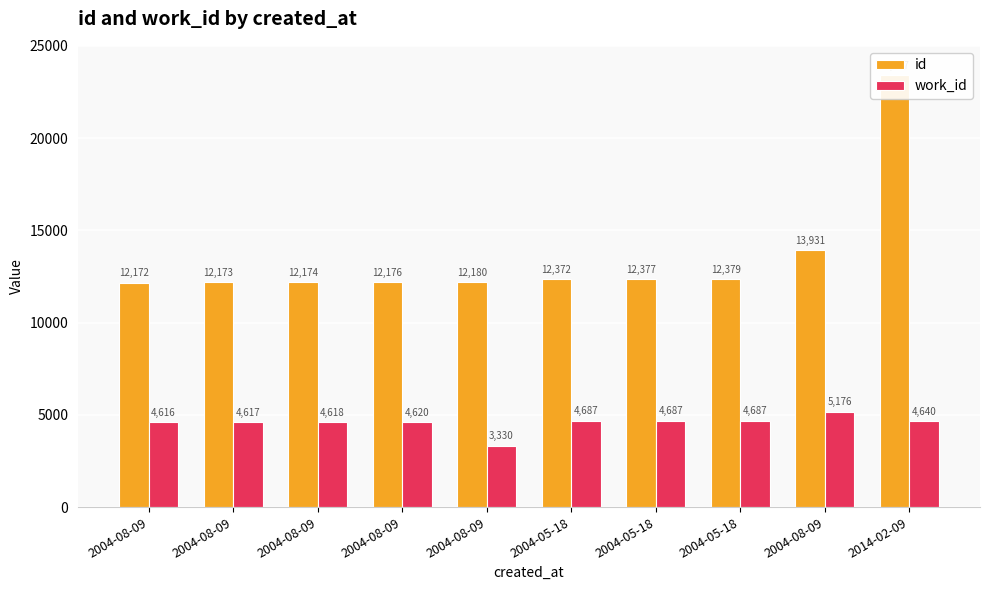

Rank the series by their maximum value, from highest to lowest.

id, work_id